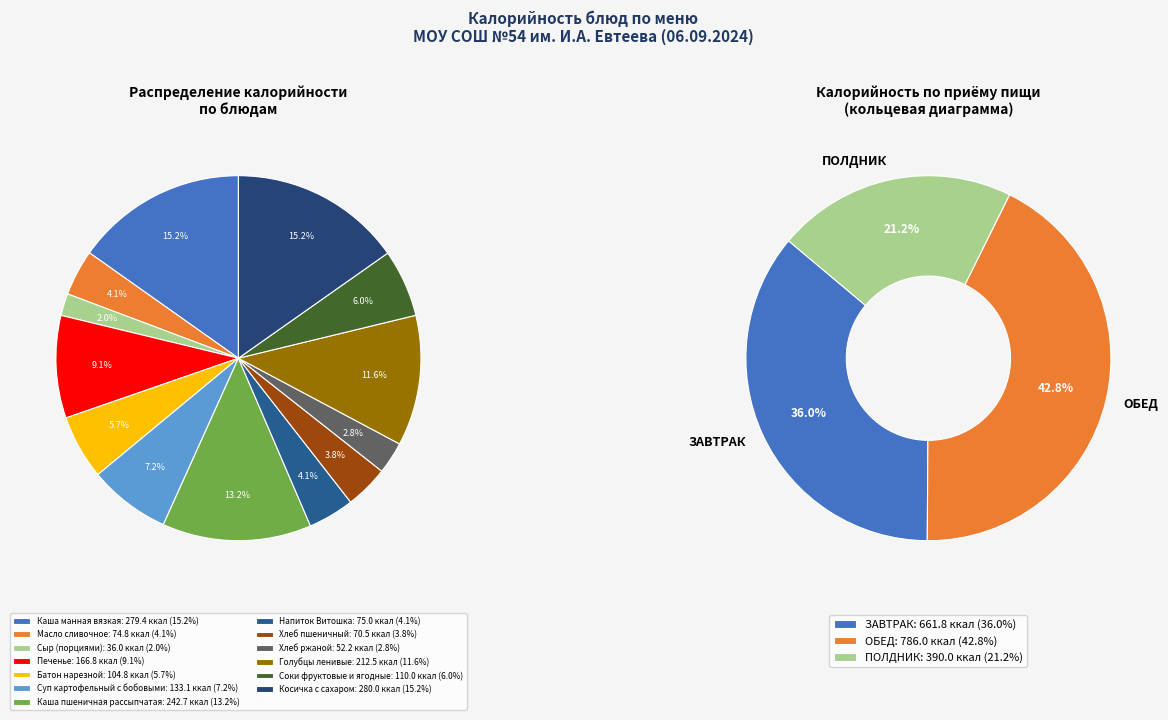

Which category has the smallest portion of the pie?

Сыр (порциями)